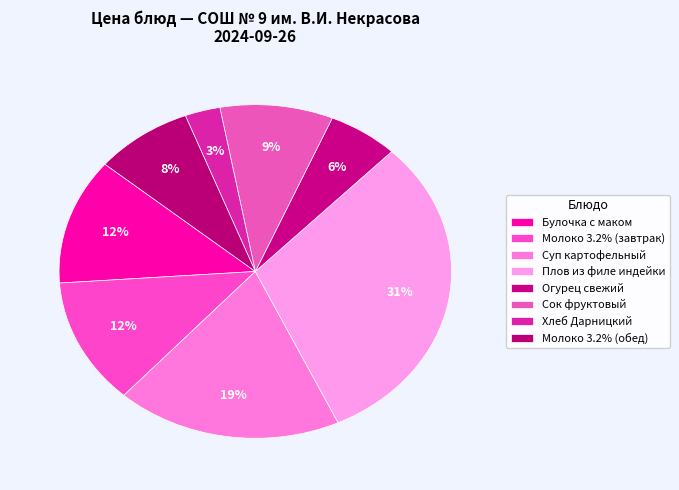

How many slices are in this pie chart?

8